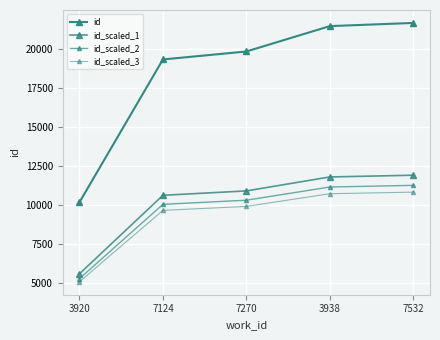

At which label is id_scaled_2 closest to 8272?

7124